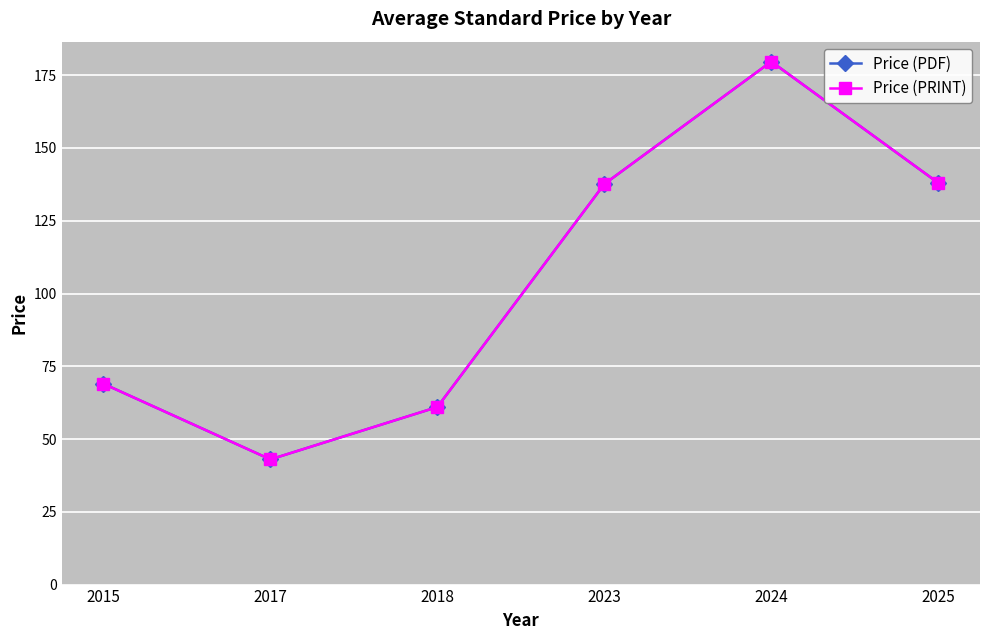

Is this an area chart (filled region under the line)?

No